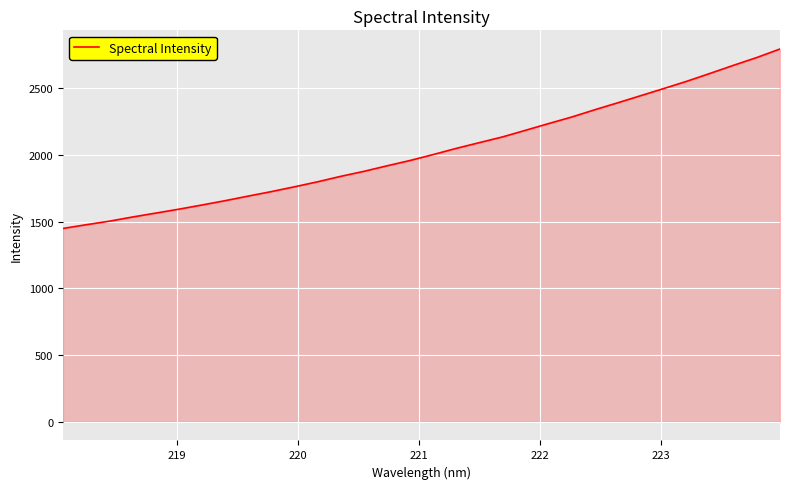

What is the difference between the maximum and minimum values?

1346.2